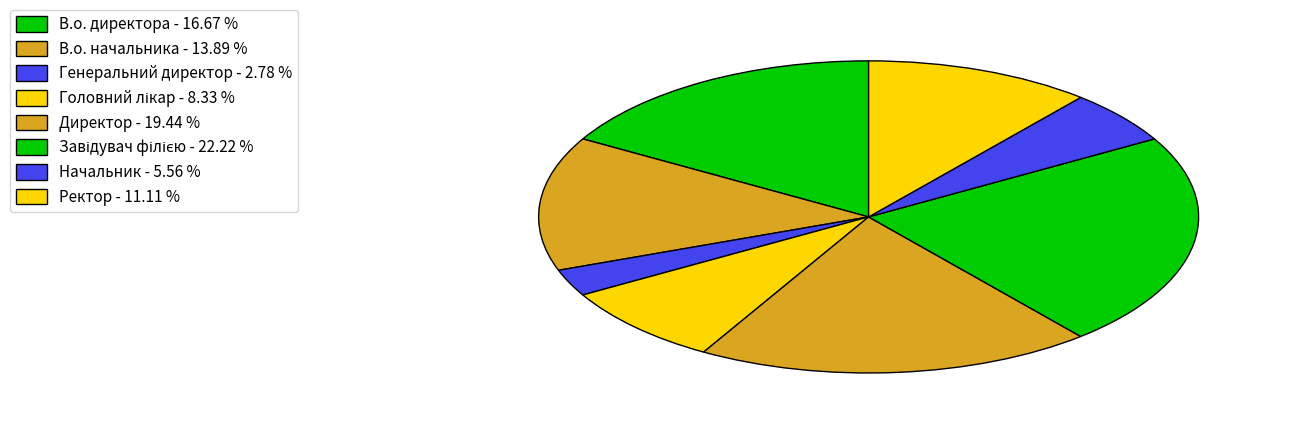

Is there any slice that represents more than half of the pie?

No